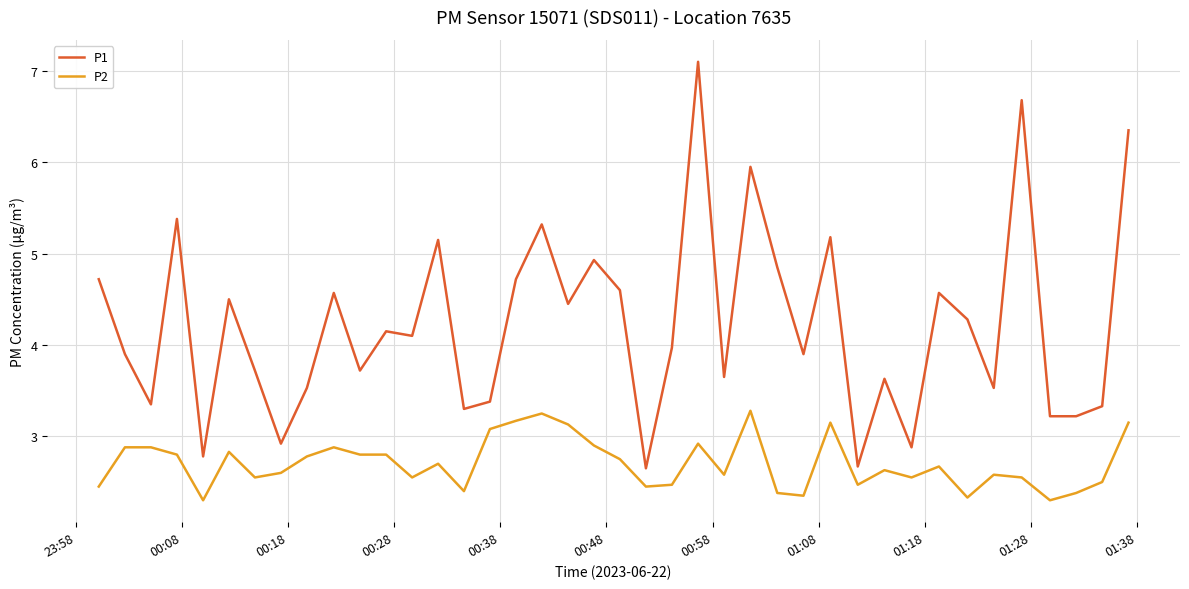

Which series has the largest total across all categories?

P1